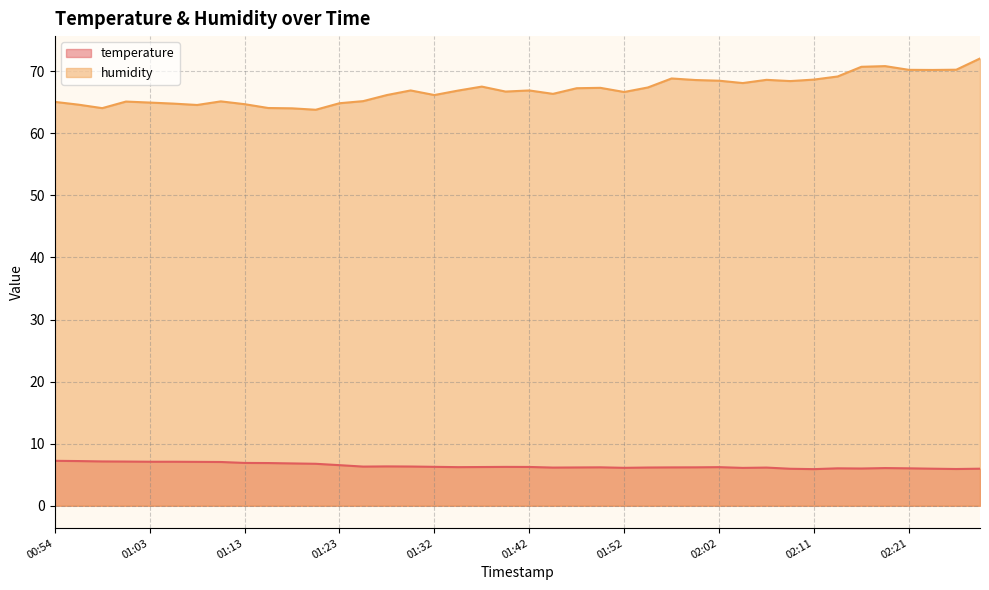

How many data points does each series have?

40